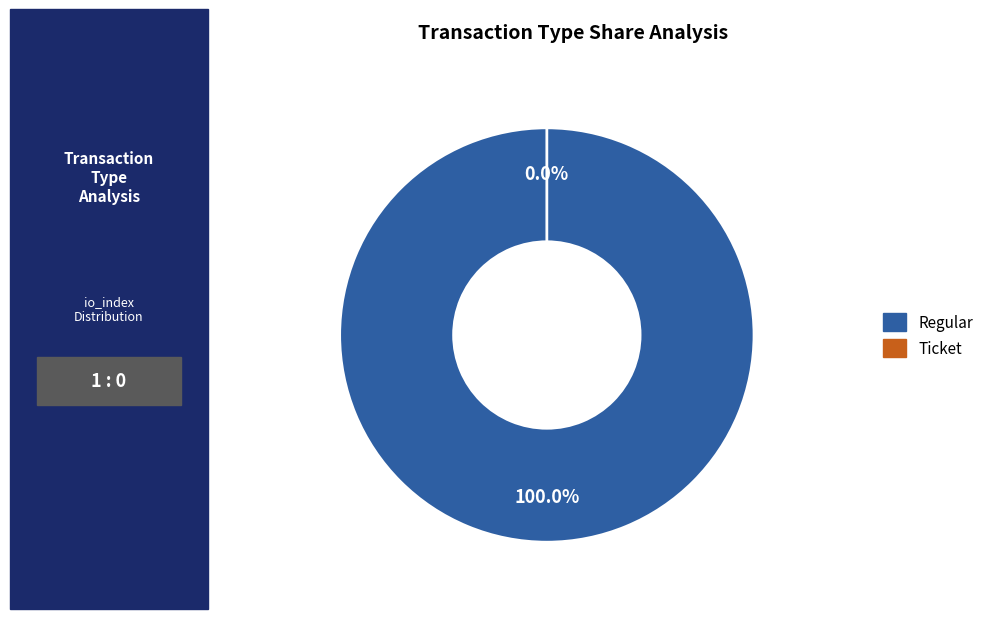

To the nearest percent, what percentage of the pie is Regular?

100%